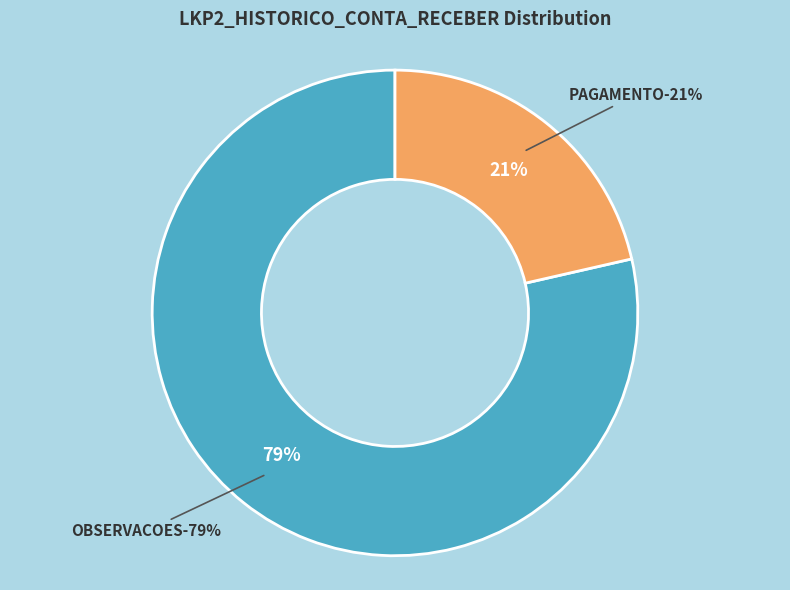

To the nearest percent, what percentage of the pie is OBSERVACOES?

79%